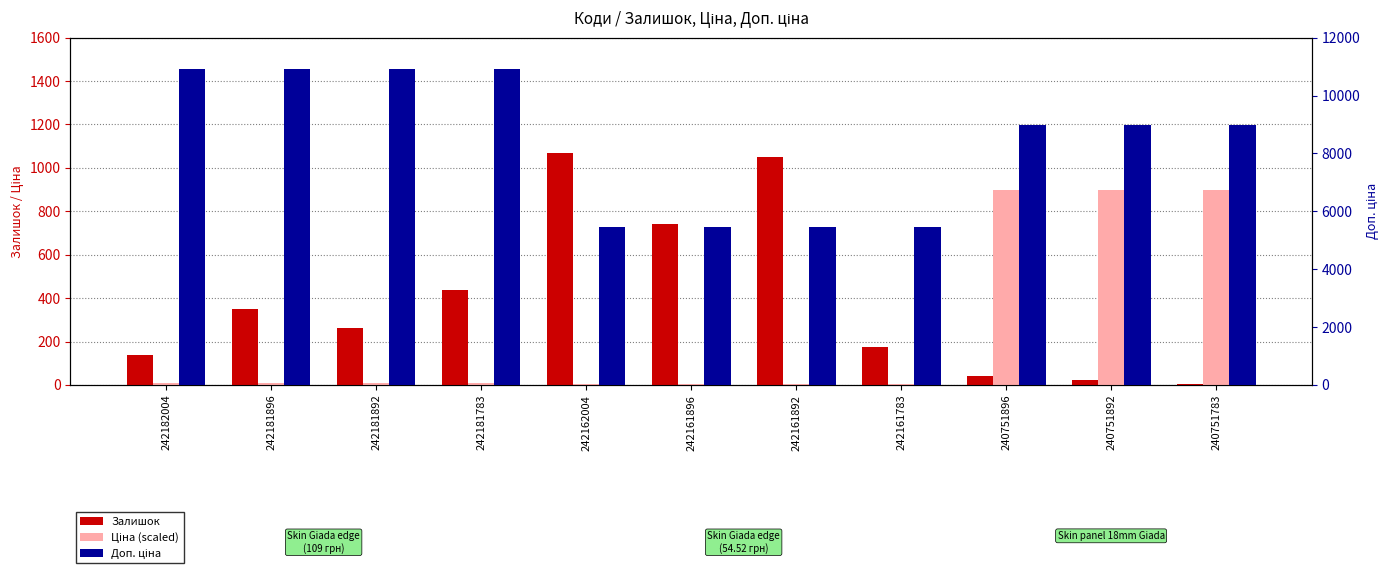

How many data points in Залишок are above 263?

5